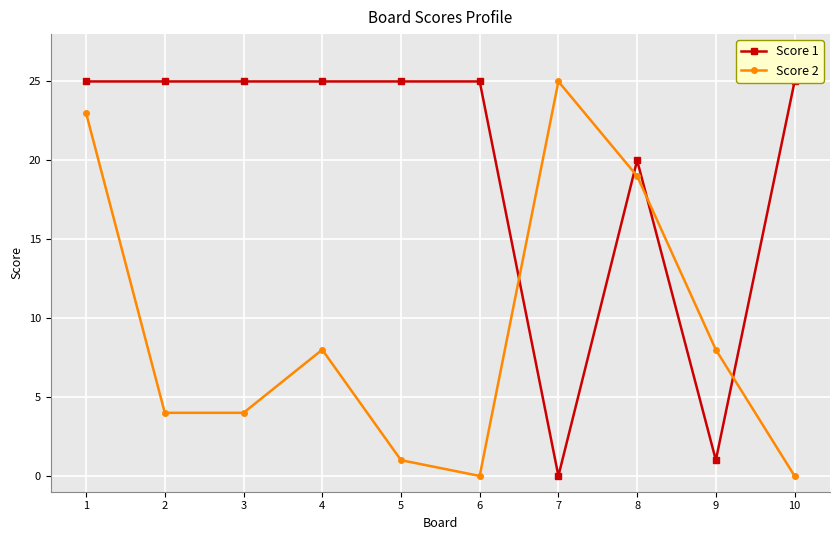

List the series in order of their peak value, highest first.

Score 1, Score 2